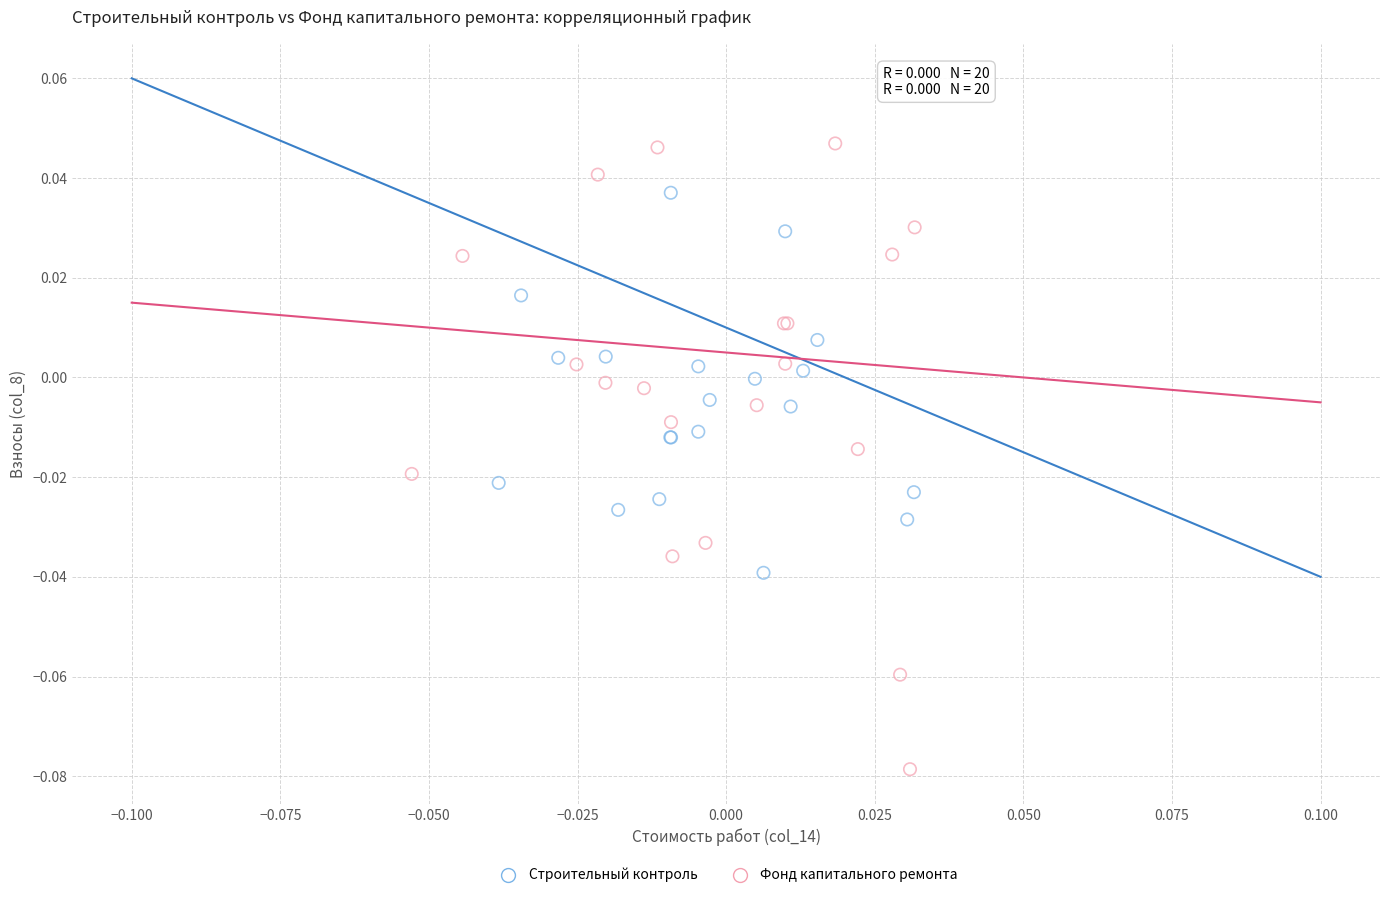

Which series contains the highest Y value?

Фонд капитального ремонта